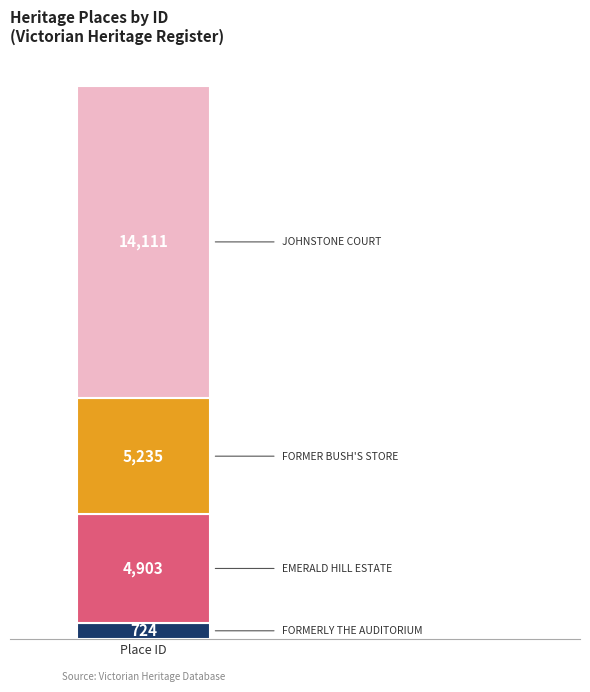

How many bars are there in total?

4